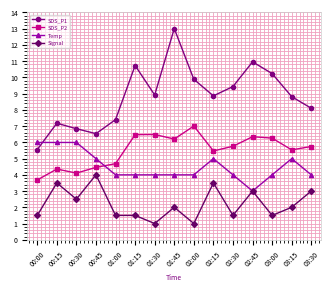

Rank the series at 01:45 from highest to lowest value.

SDS_P1, SDS_P2, Temp, Signal